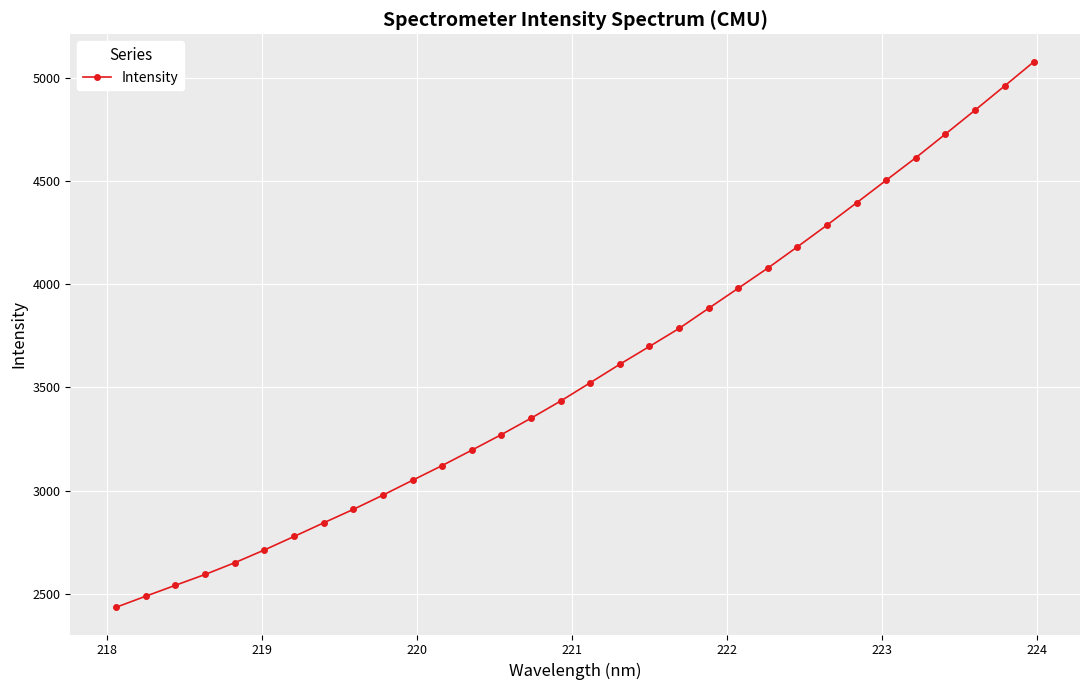

What is the smallest value displayed?

2435.2